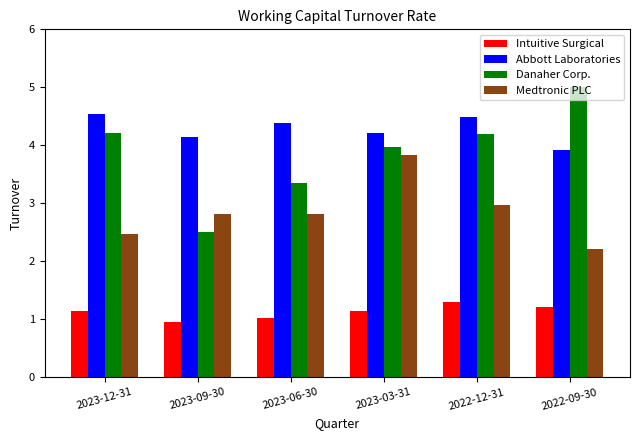

What is the difference between the maximum and minimum values in the Medtronic PLC series?

1.6